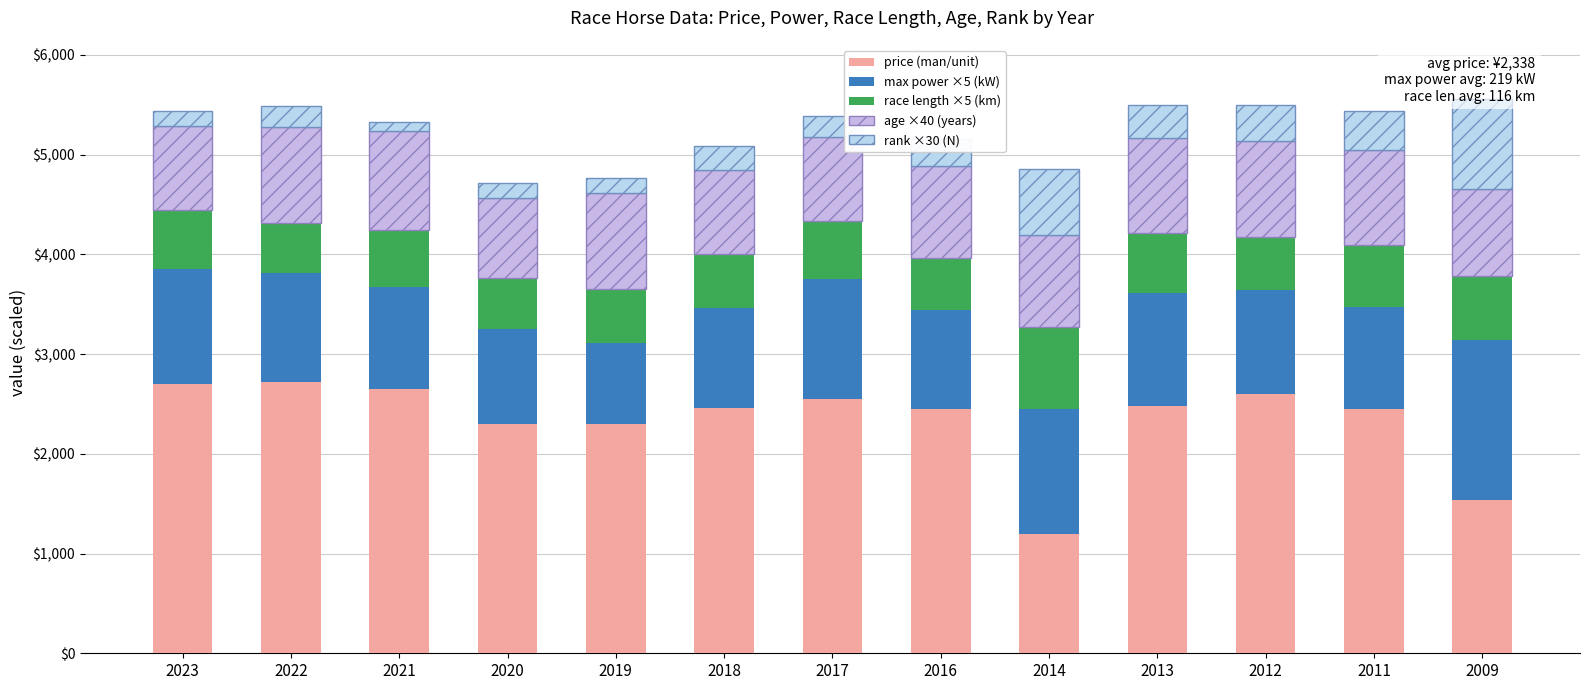

Which category has the highest value across all series?

2022